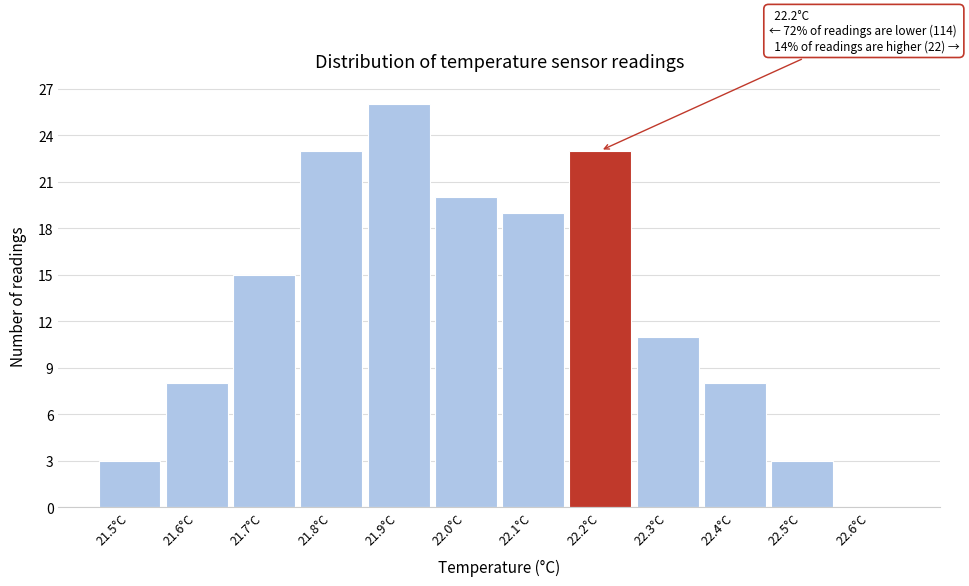

Which range on the x-axis has the tallest bar?

21.85 to 21.95